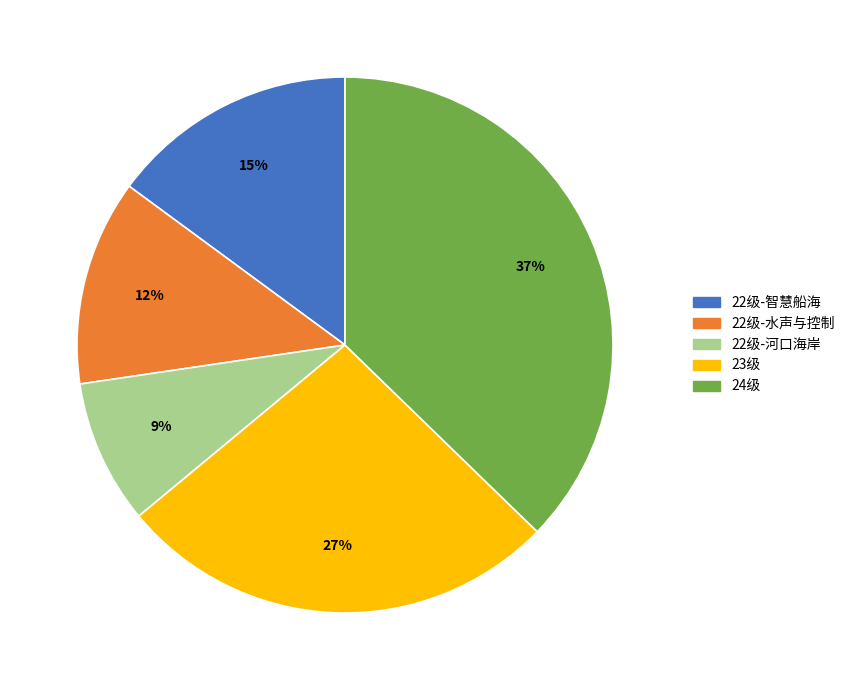

Is 22级-水声与控制 the majority of the pie?

No